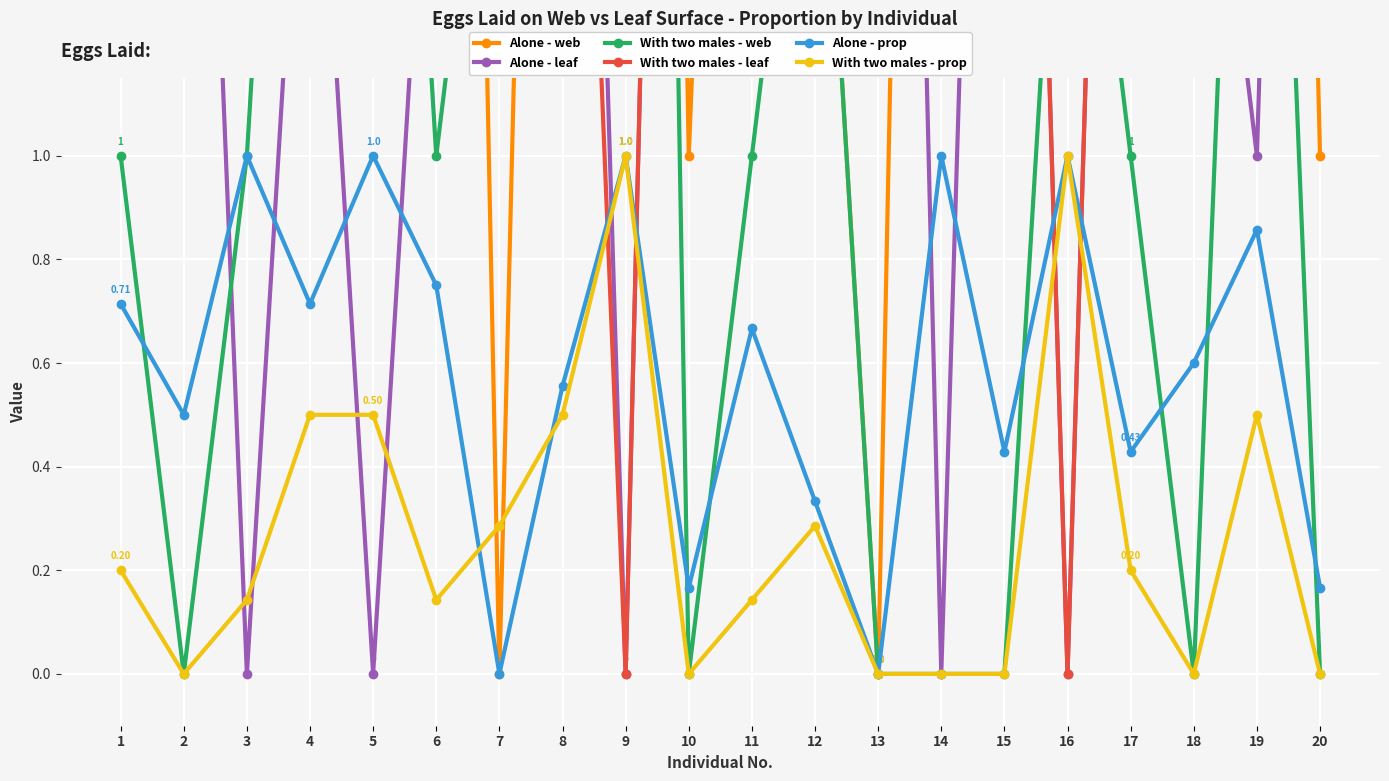

Where is With two males - web nearest to the value 3?

4